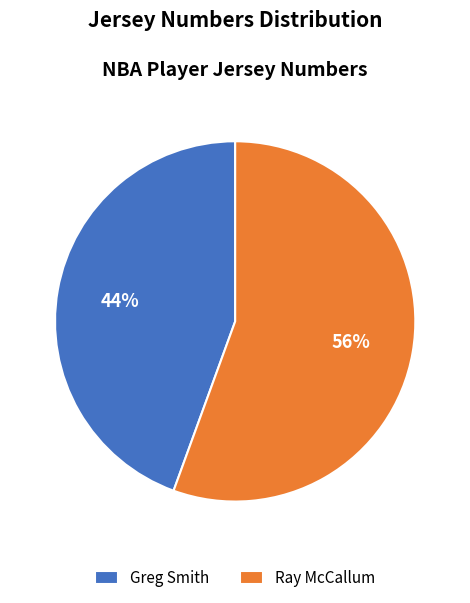

Between Greg Smith and Ray McCallum, which is larger?

Ray McCallum